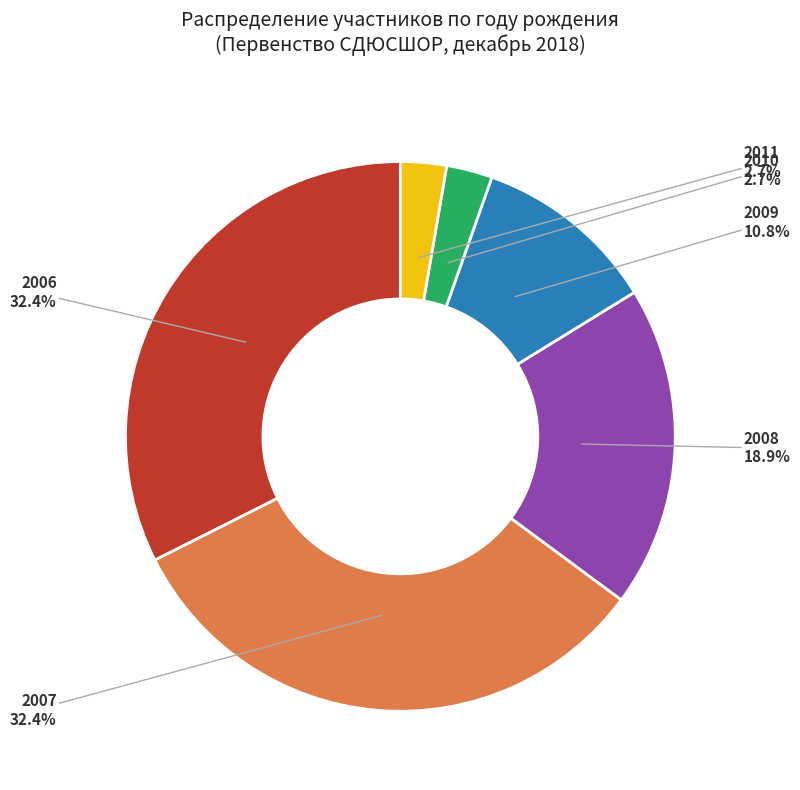

Does any single category account for the majority?

No